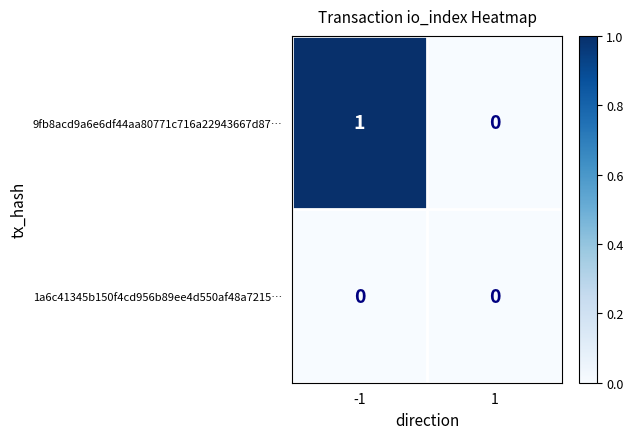

Which category has the highest value across all series?

-1